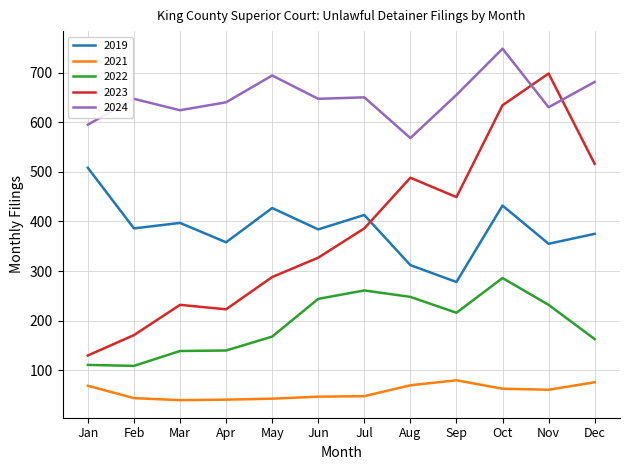

True or false: 2024 and 2021 intersect in this chart.

False